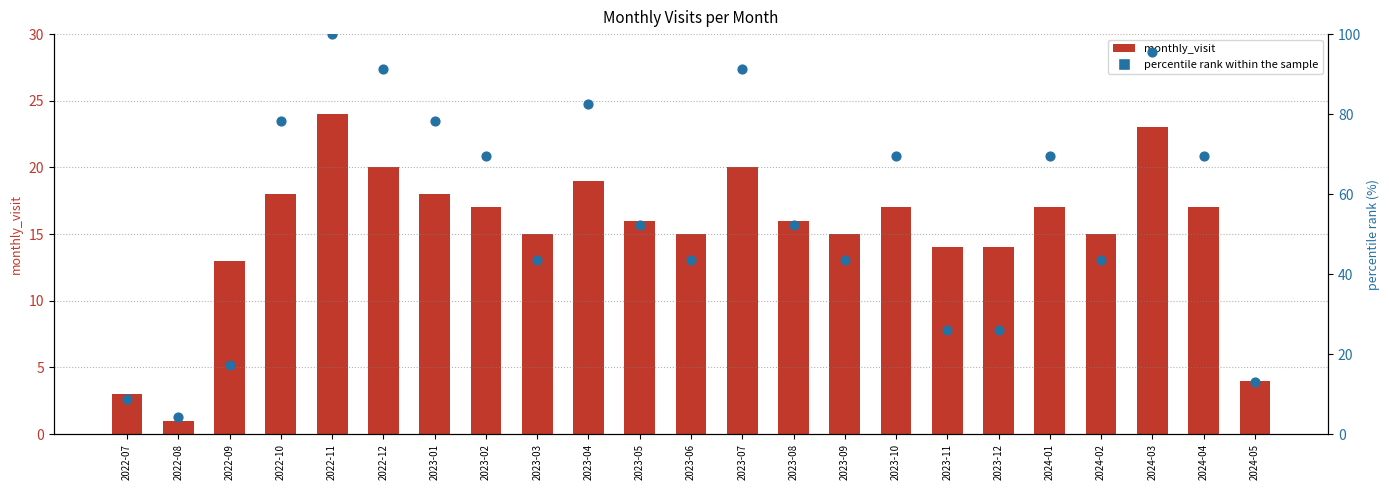

At how many categories does at least one series exceed 20?

19